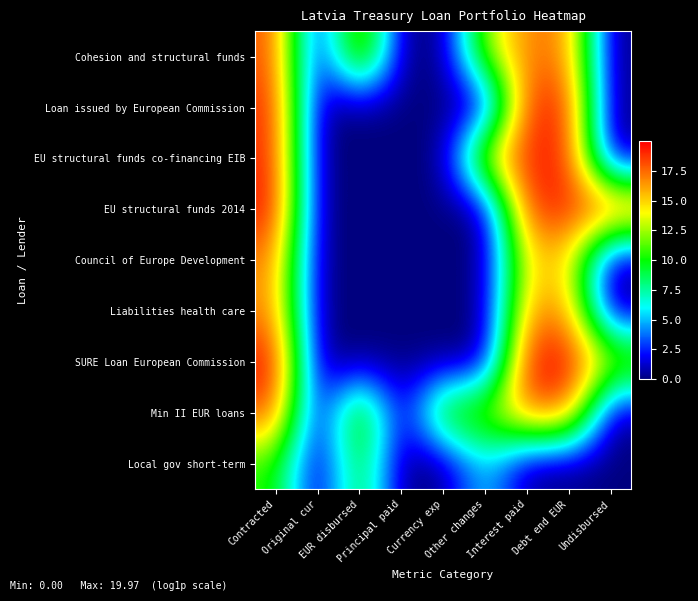

Which series has the widest spread of values?

SURE Loan European Commission